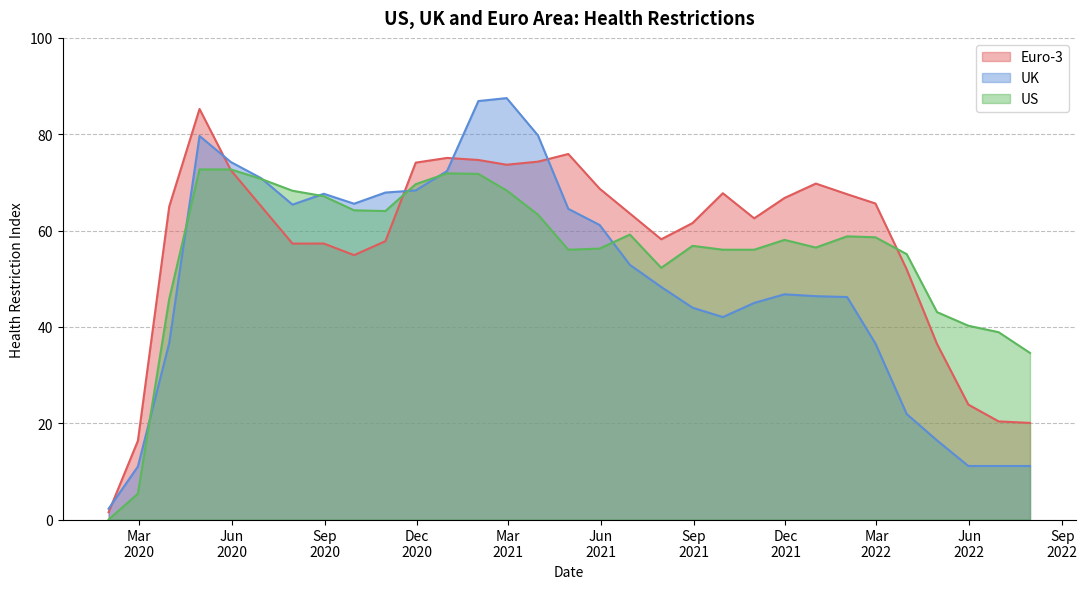

Reading right to left, transcribe all the data shown in this chart.

Euro-3: 20.1	20.4	23.9	36.4	51.9	65.6	67.5	69.8	66.8	62.5	67.7	61.6	58.2	63.5	68.7	75.9	74.3	73.7	74.7	75.1	74.1	57.8	54.9	57.3	57.3	65.0	72.5	85.2	65.0	16.3	1.5
UK: 11.1	11.1	11.1	16.4	21.9	36.5	46.2	46.4	46.8	45.0	42.0	44.0	48.3	52.9	61.2	64.5	79.7	87.5	86.9	72.4	68.3	67.9	65.6	67.6	65.4	70.9	74.2	79.6	36.6	11.0	2.2
US: 34.6	38.9	40.2	43.1	55.1	58.6	58.8	56.5	58.1	56.0	56.0	56.8	52.3	59.2	56.3	56.0	63.3	68.3	71.8	71.9	69.6	64.1	64.2	67.1	68.3	70.7	72.7	72.7	45.8	5.4	0.0